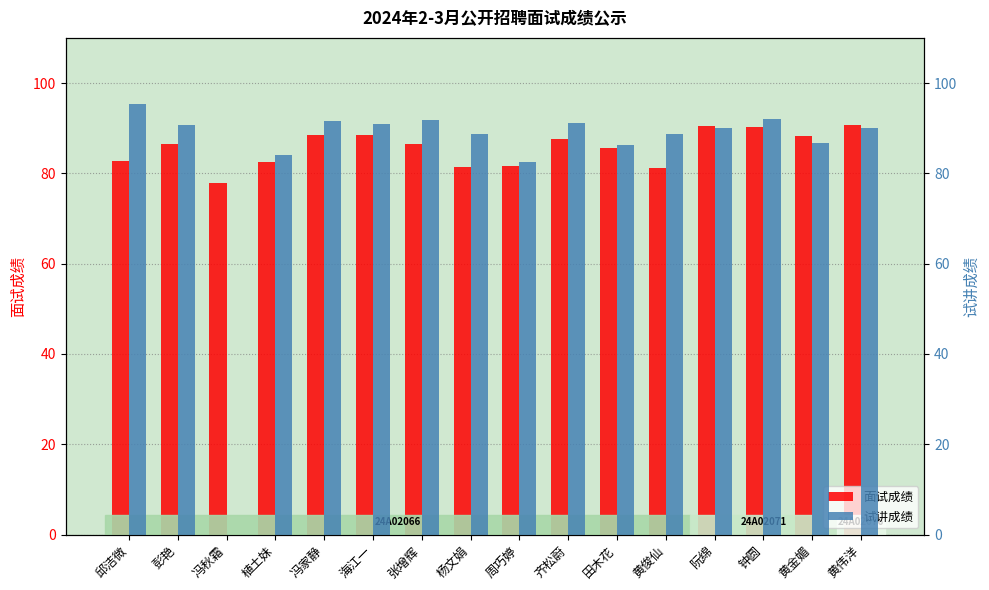

At which label does 面试成绩 reach its peak?

黄伟洋